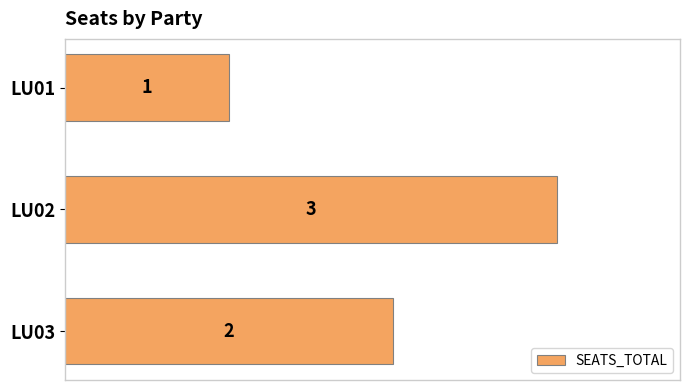

The chart shows a value of 4 at LU02. True or false?

False